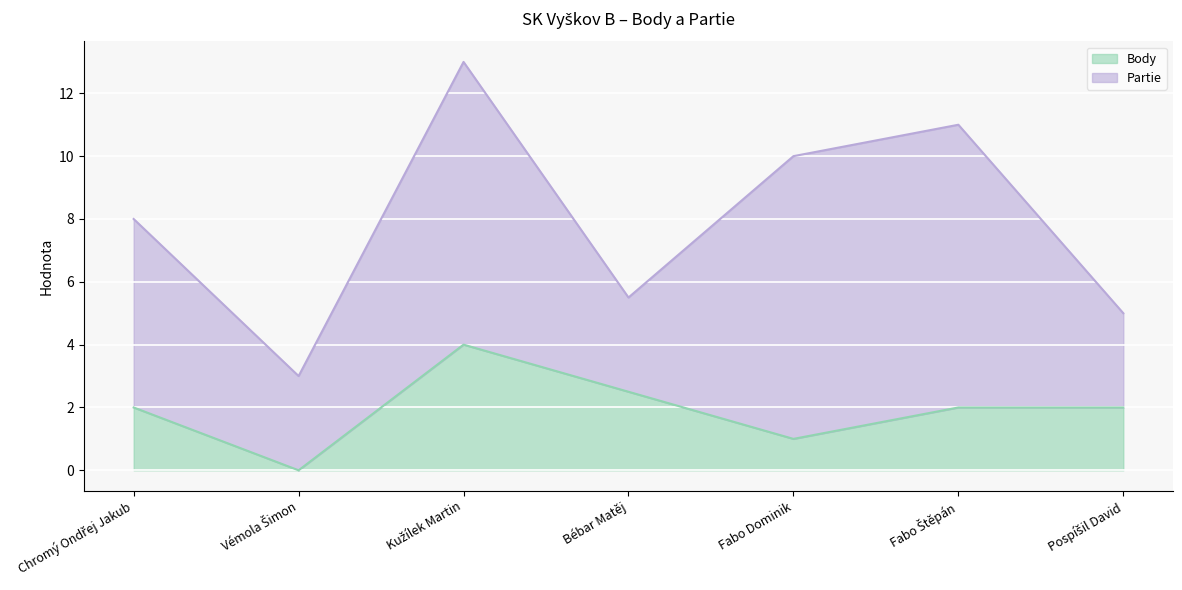

Which has a higher value, Chromý Ondřej Jakub or Kužílek Martin?

Kužílek Martin